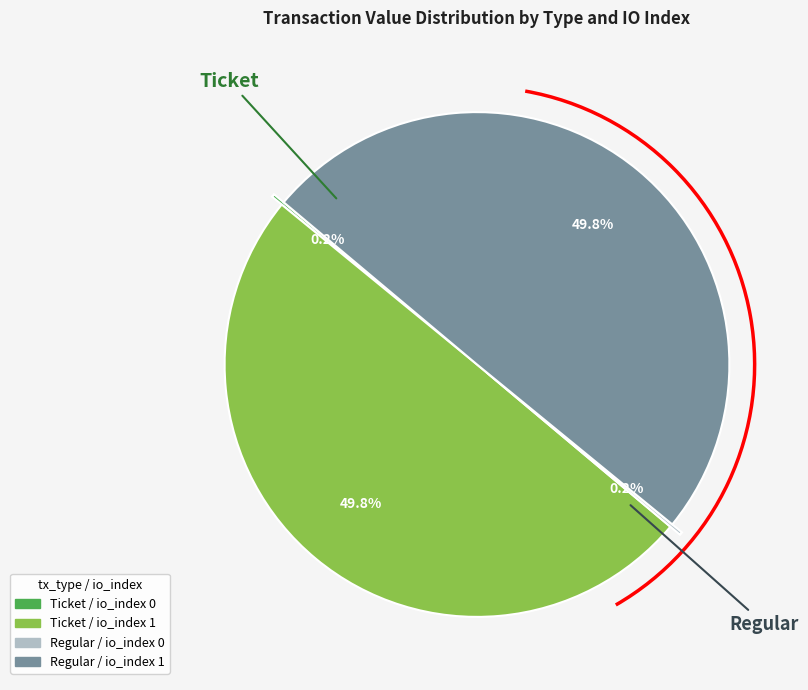

What percentage is NOT represented by Regular / io_index 1?

50.2%